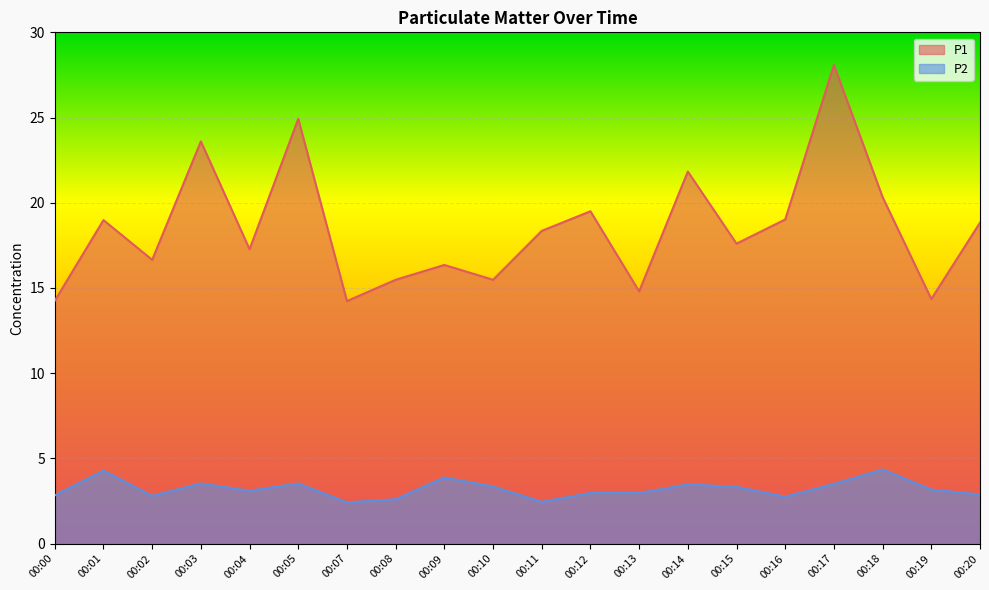

True or false: P1 and P2 intersect in this chart.

False